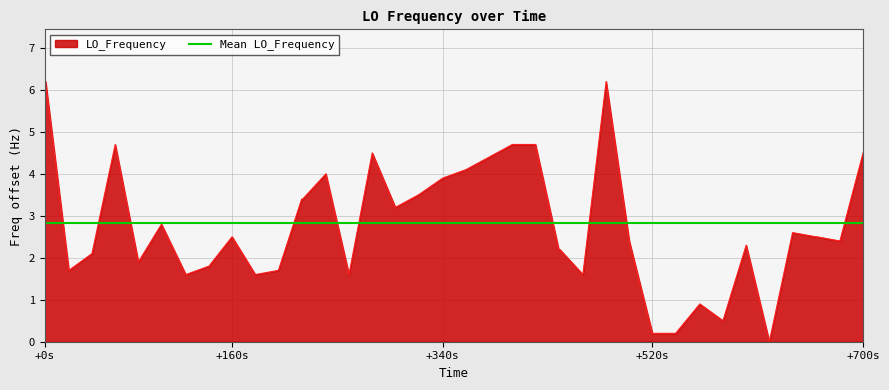

At which label does LO_Frequency first exceed 2?

+0s